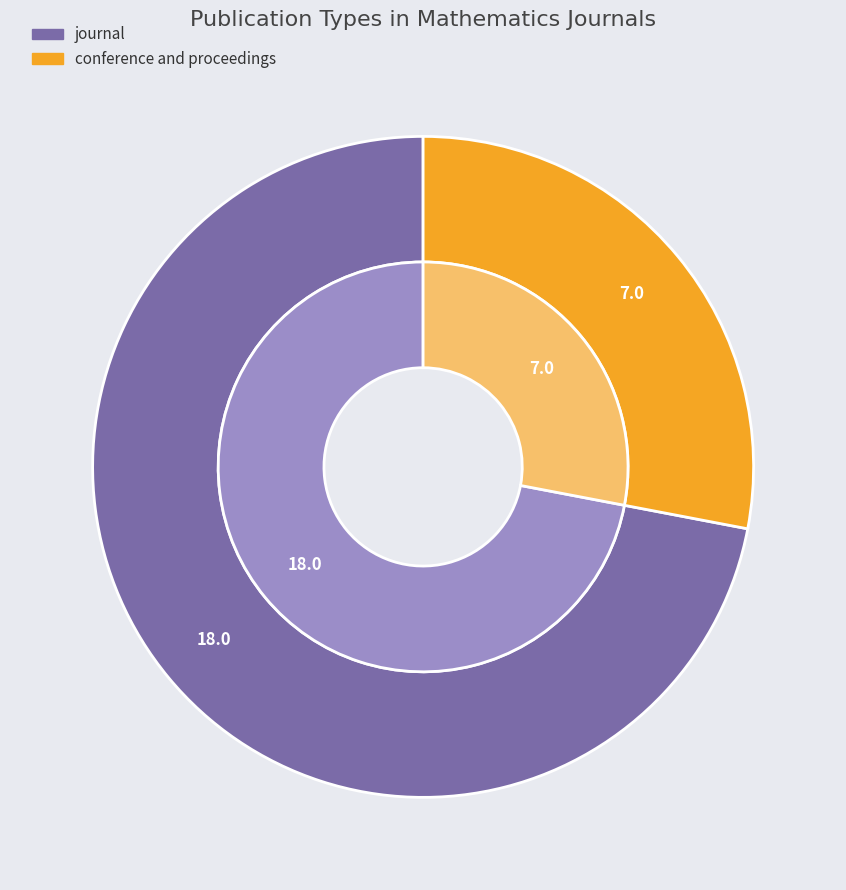

What is the majority slice?

journal